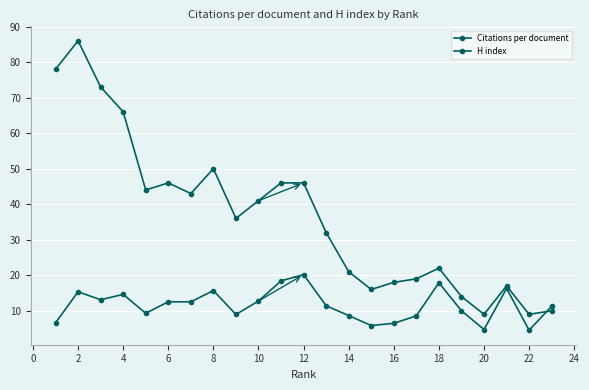

At how many categories does at least one series exceed 24?

13